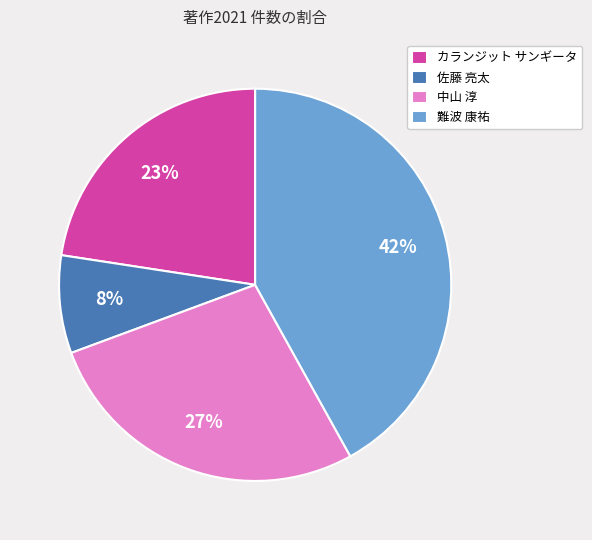

Rank the categories by value from lowest to highest.

佐藤 亮太, カランジット サンギータ, 中山 淳, 難波 康祐